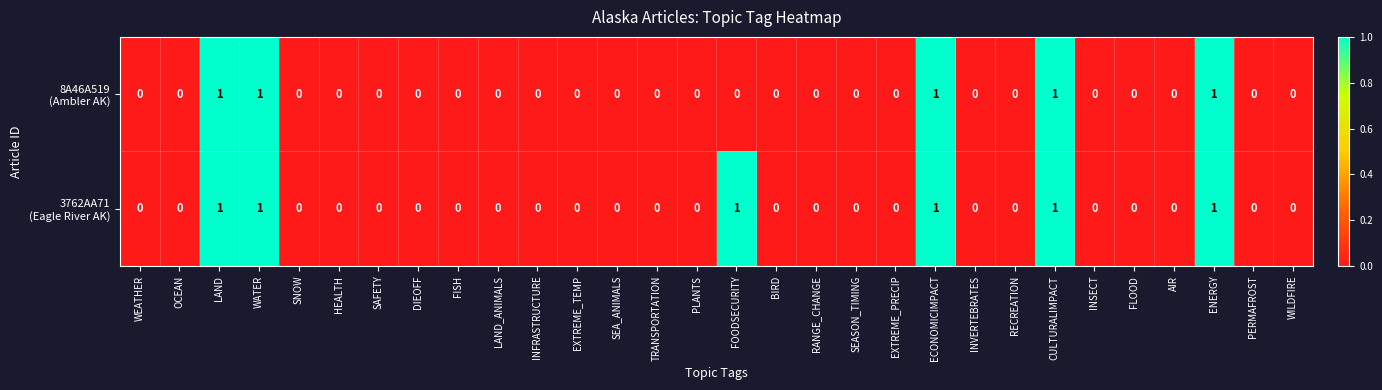

How many distinct data groups are displayed?

2